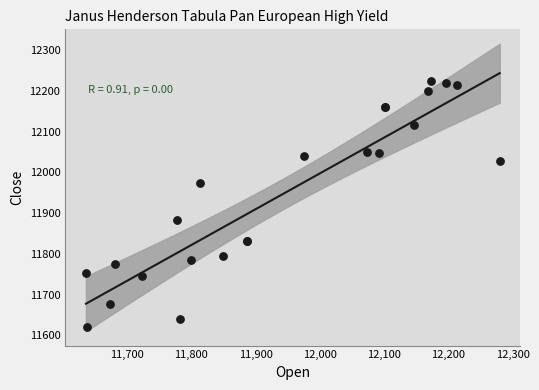

What Y value in the scatter plot is closest to 11922?

11883